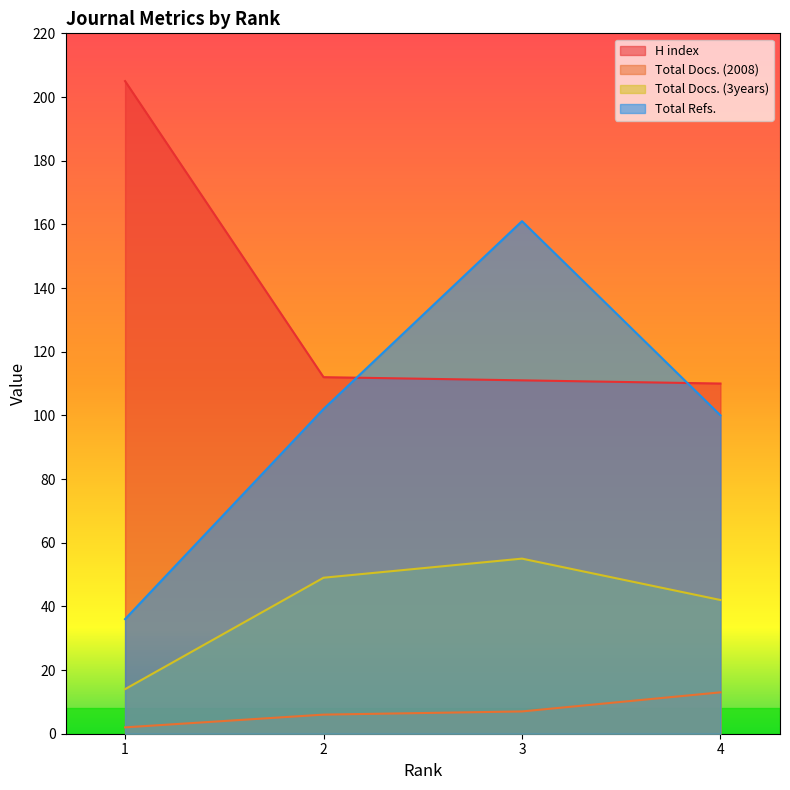

Between 3 and 4, which is larger?

3